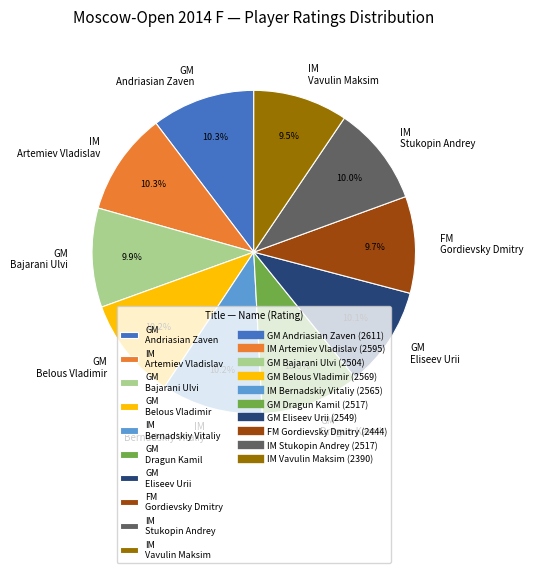

Approximately how many times larger is the value at GM Dragun Kamil compared to IM Vavulin Maksim?

1.1